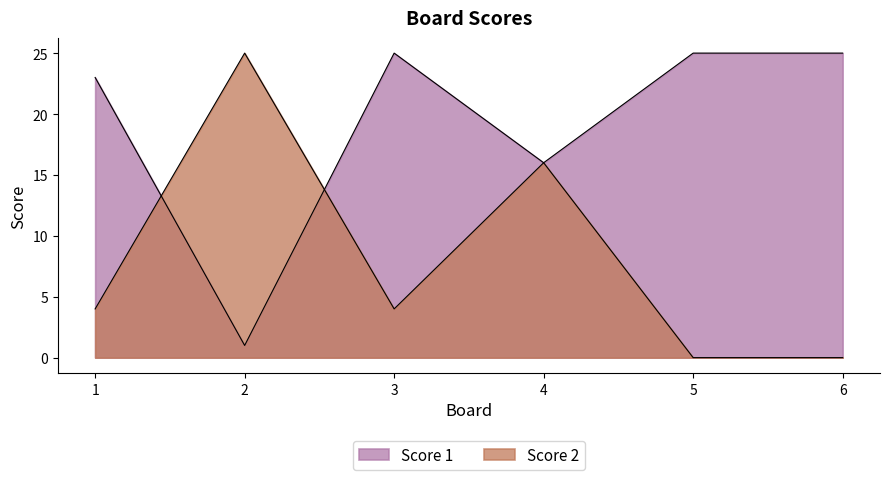

Between 2 and 3, which series saw the biggest shift?

Score 1